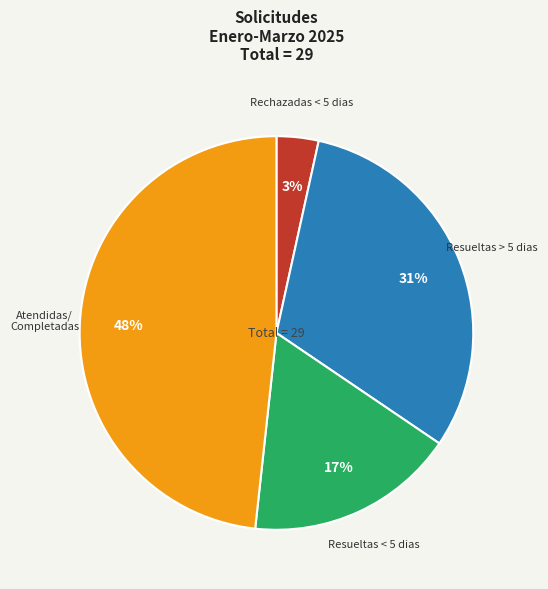

To the nearest percent, what is the average slice percentage?

25%